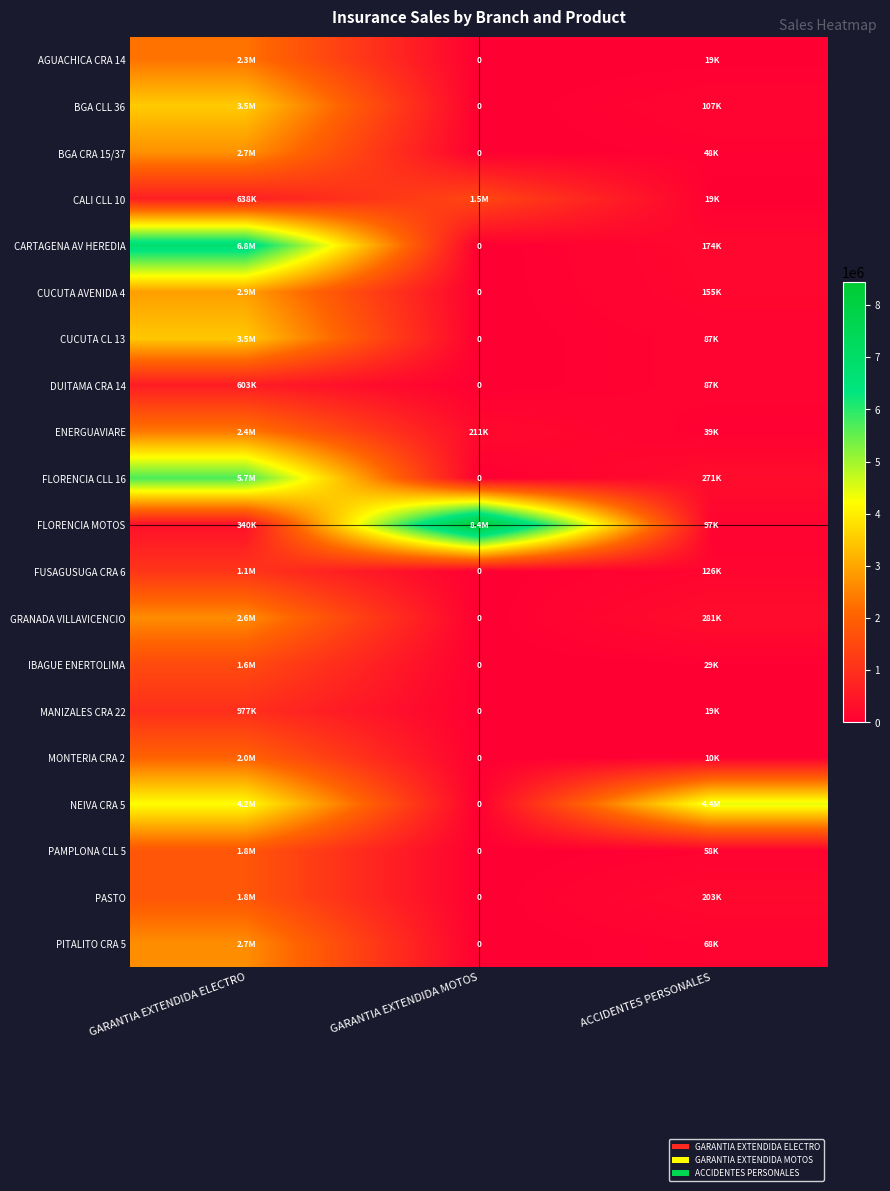

Which series has the largest total across all categories?

FLORENCIA MOTOS